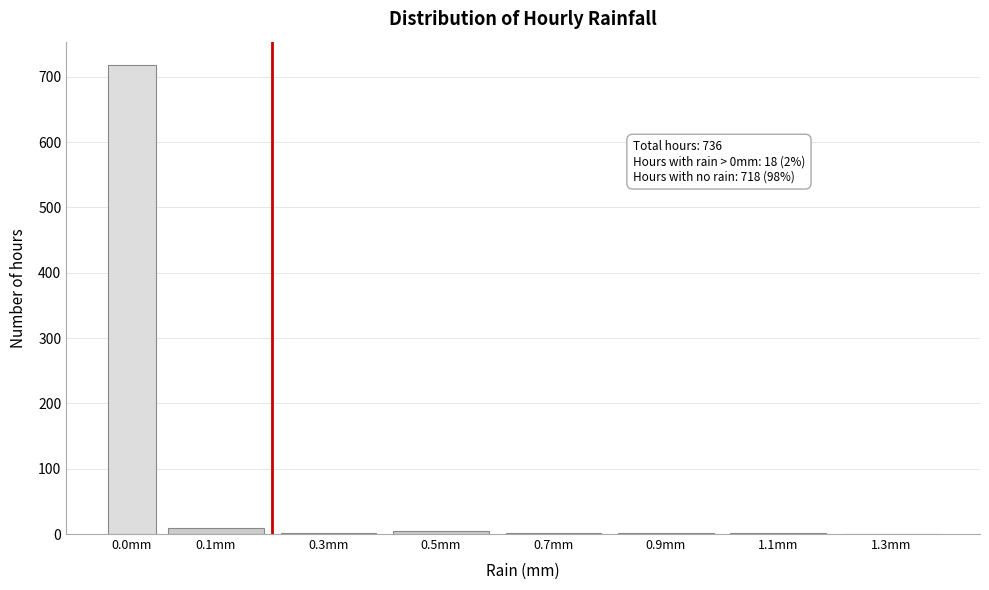

What is the sum of all values?

736